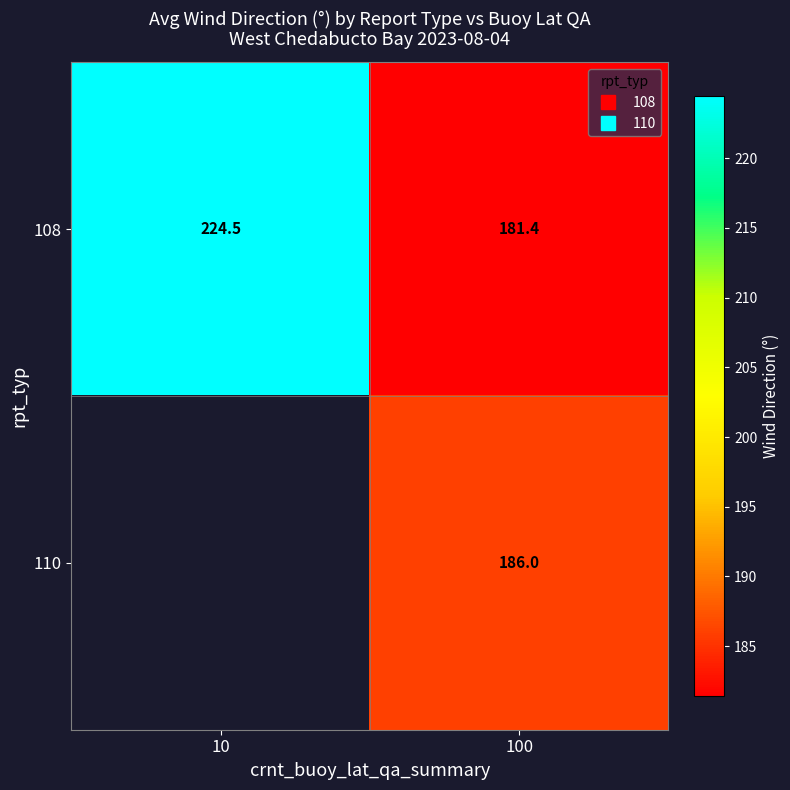

Between 10 and 100, which series saw the biggest shift?

108